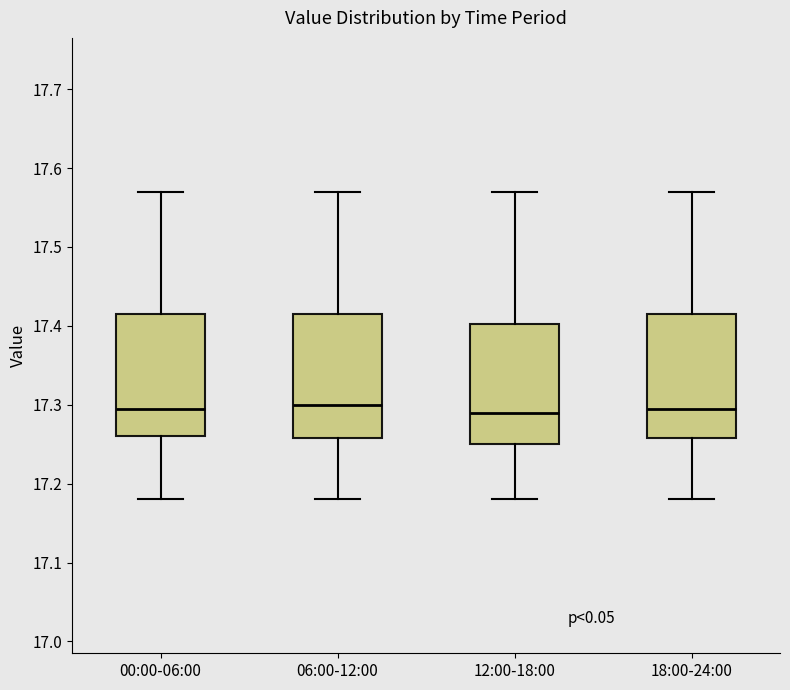

Reading left to right, transcribe this box plot: for each box, give where its median line is, the range the box spans, and where its two whiskers end, as read against the y-axis. The values are not printed on the chart, so give them approximately, as read against the axis.

00:00-06:00: median 17.30, box 17.26 to 17.42, whiskers 17.18 to 17.57
06:00-12:00: median 17.30, box 17.26 to 17.42, whiskers 17.18 to 17.57
12:00-18:00: median 17.29, box 17.25 to 17.40, whiskers 17.18 to 17.57
18:00-24:00: median 17.30, box 17.26 to 17.42, whiskers 17.18 to 17.57